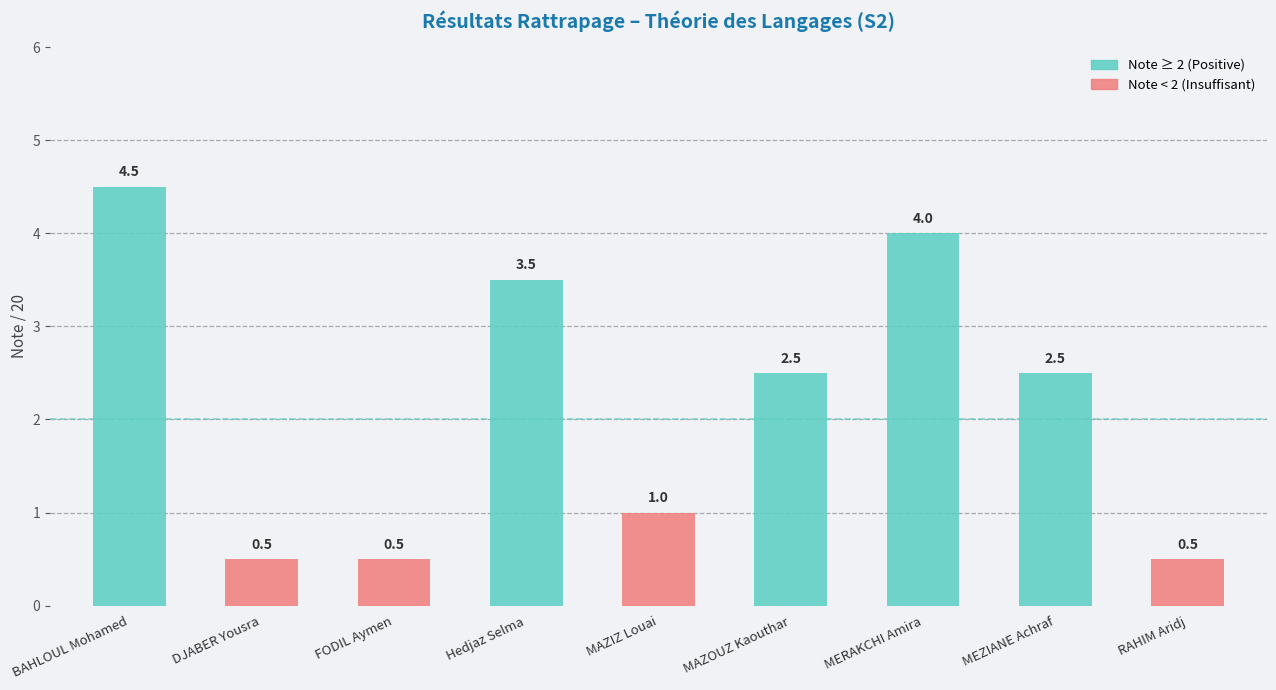

The value at MEZIANE Achraf is 2.5. True or false?

True